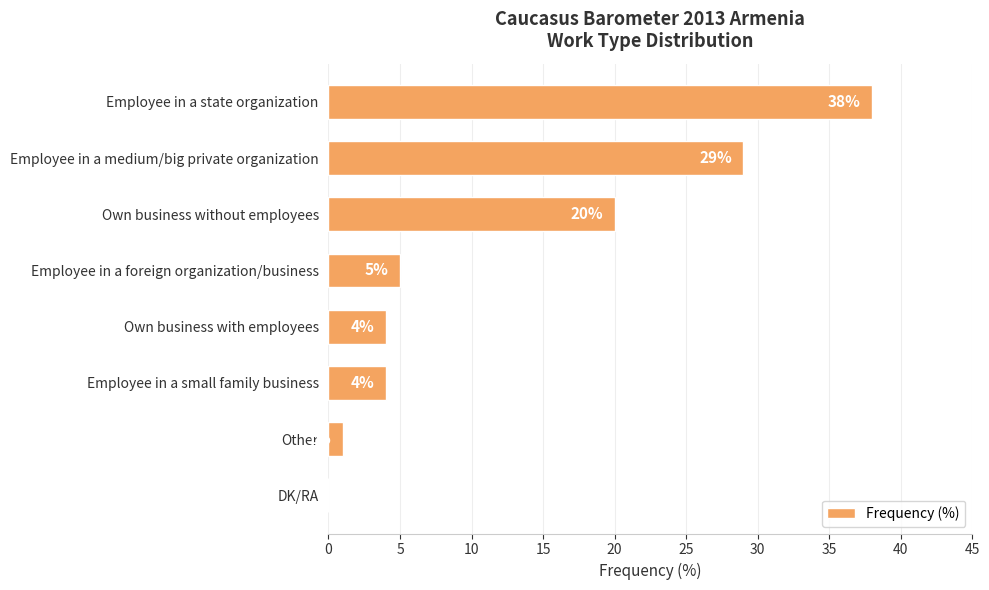

Reading bottom to top, extract all data points from this chart.

DK/RA=0	Other=1	Employee in a small family business=4	Own business with employees=4	Employee in a foreign organization/business=5	Own business without employees=20	Employee in a medium/big private organization=29	Employee in a state organization=38